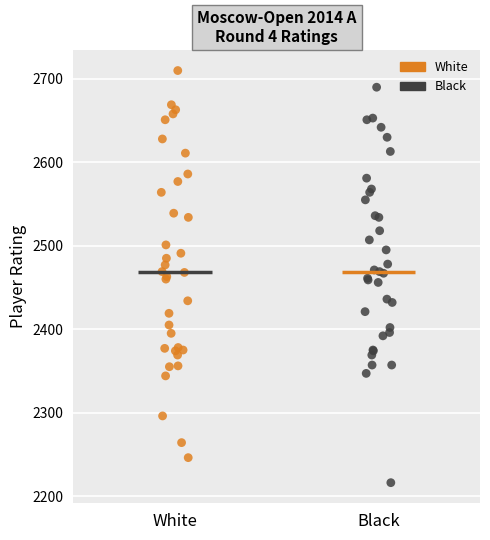

Which series contains the lowest Y value?

Black